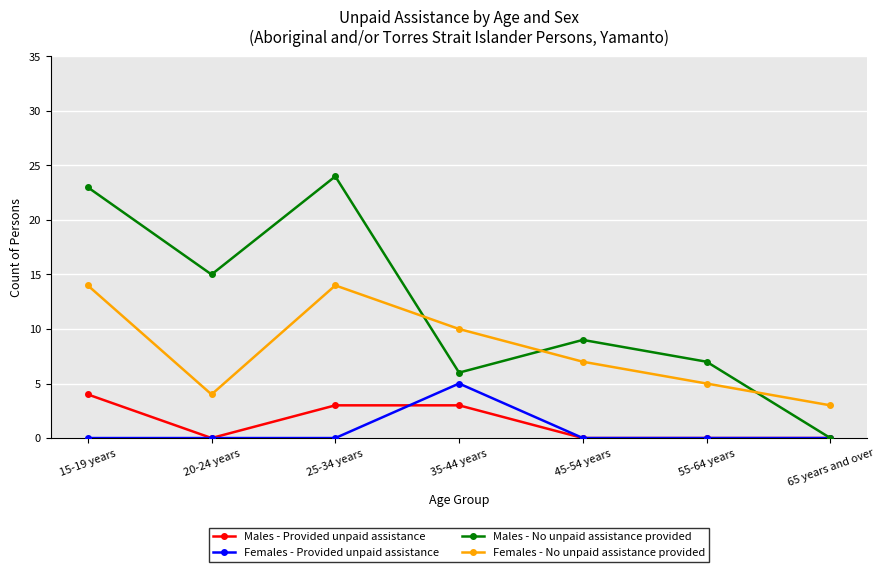

What is the maximum value for Males - Provided unpaid assistance?

4